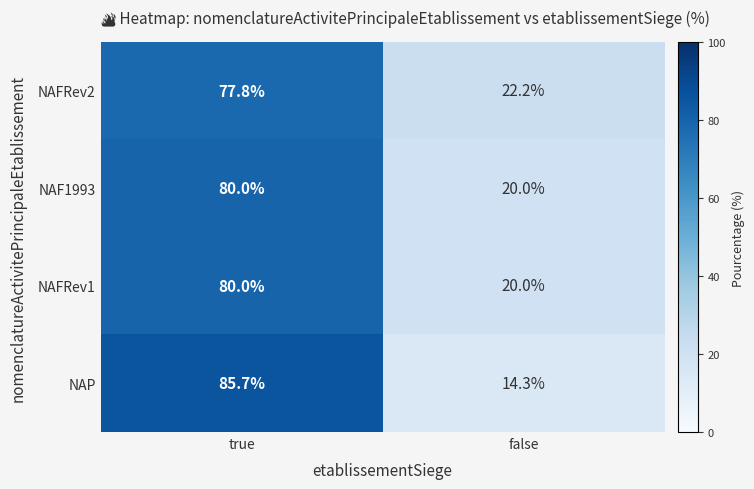

What is the difference between the maximum and minimum values in the NAF1993 series?

60.0